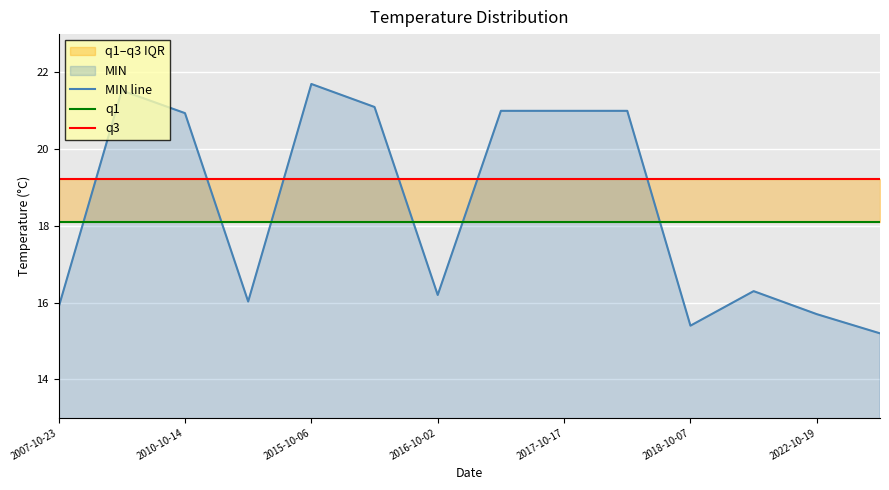

Is it true that q3 equals 5.5 at 2016-10-02?

False